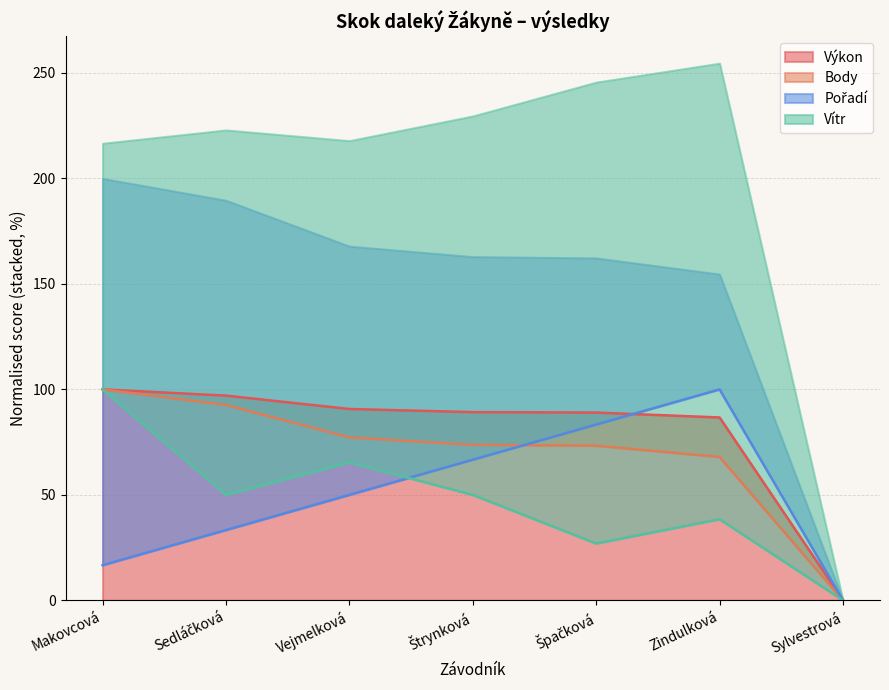

Where does the Body series first go above 73?

Makovcová